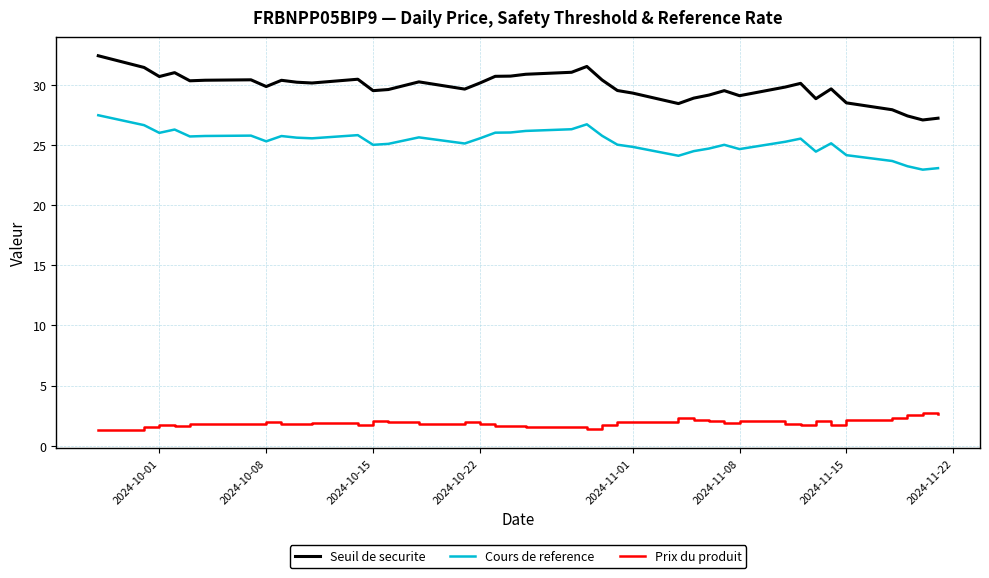

True or false: Seuil de securite and Cours de reference cross at least once.

False